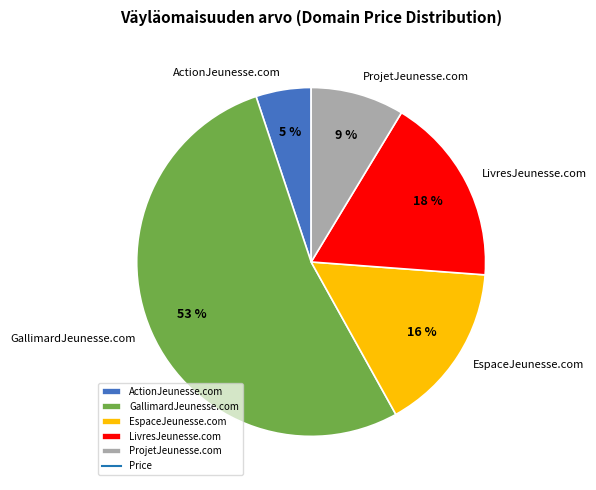

How many segments does this pie chart have?

5